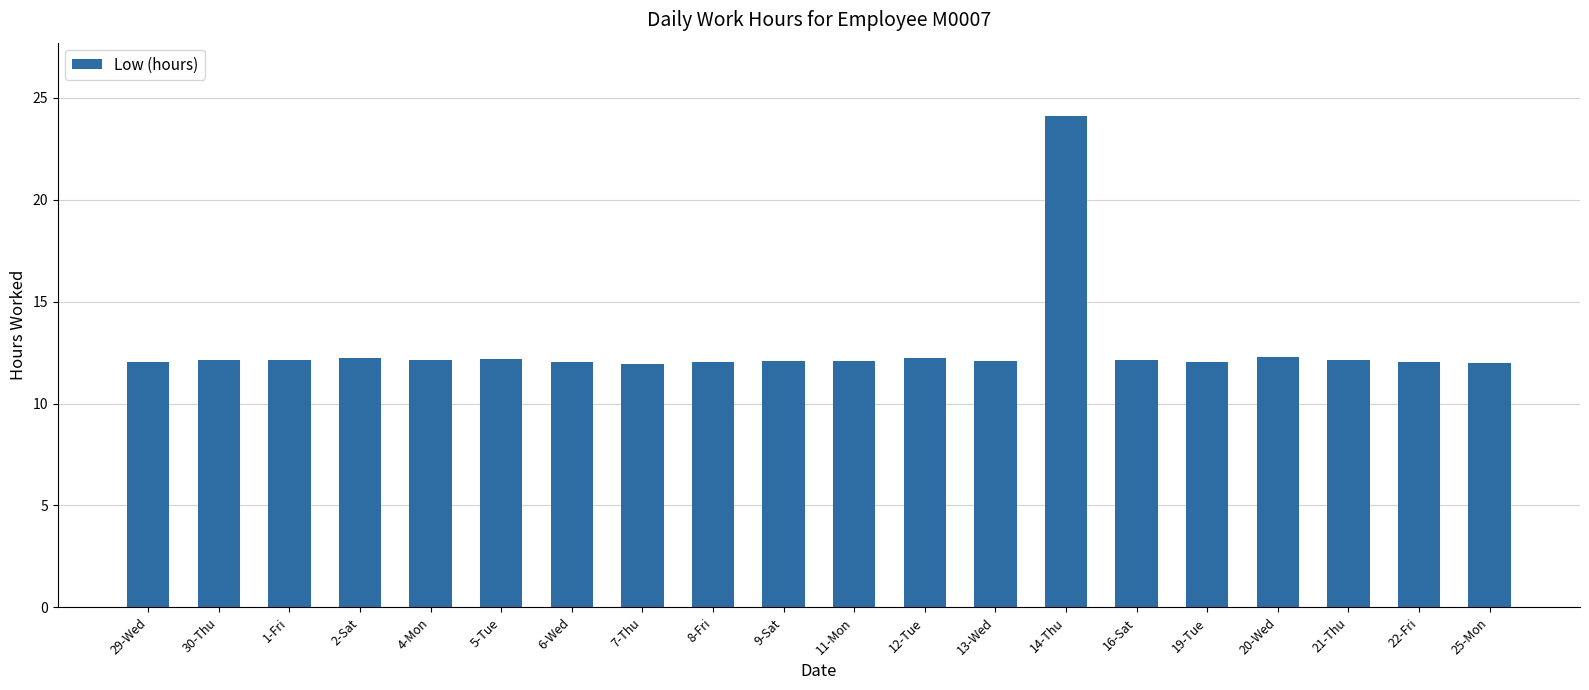

What is the label of the 4th bar from the right?

20-Wed